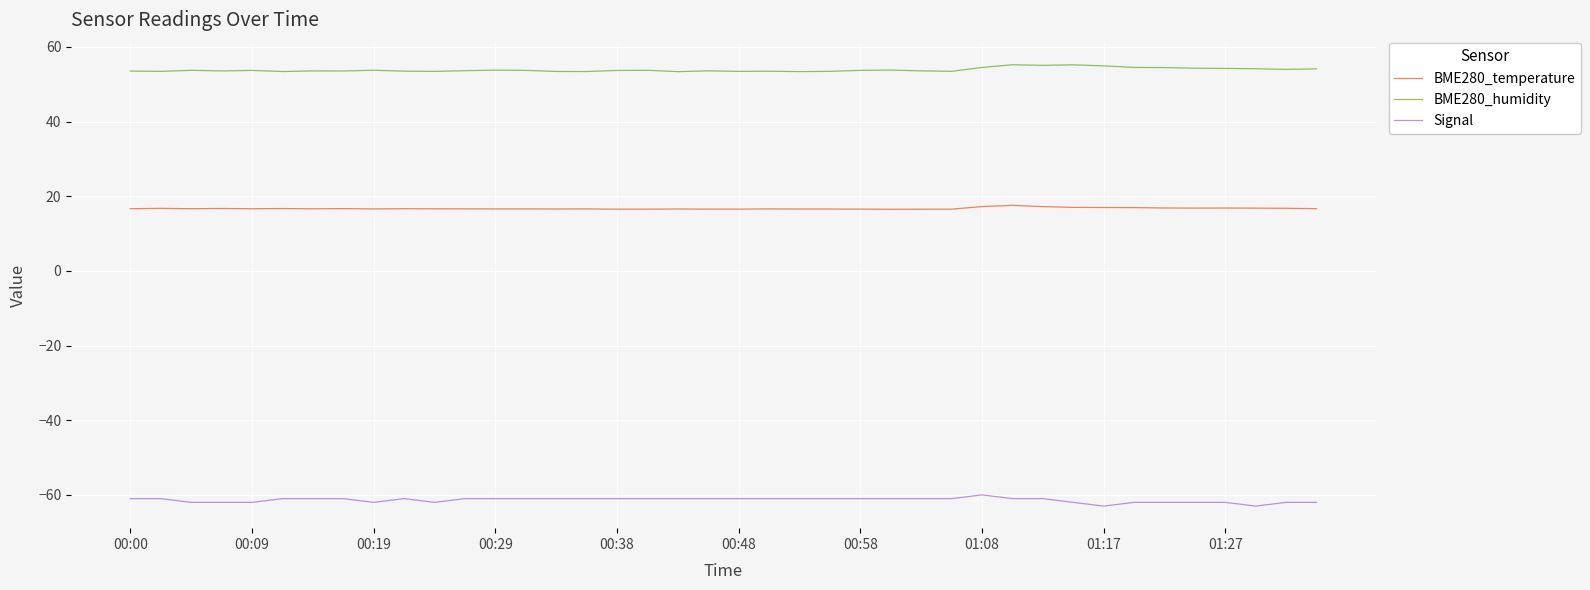

What is the maximum value shown in the chart?

55.2